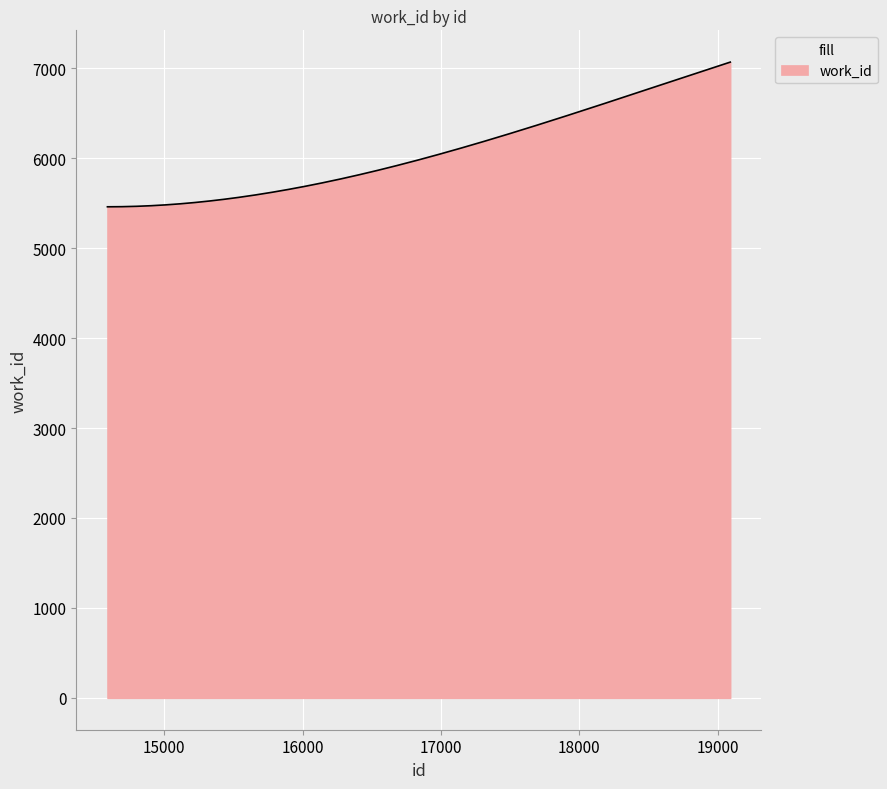

What is the difference between the maximum and minimum values?

1608.0